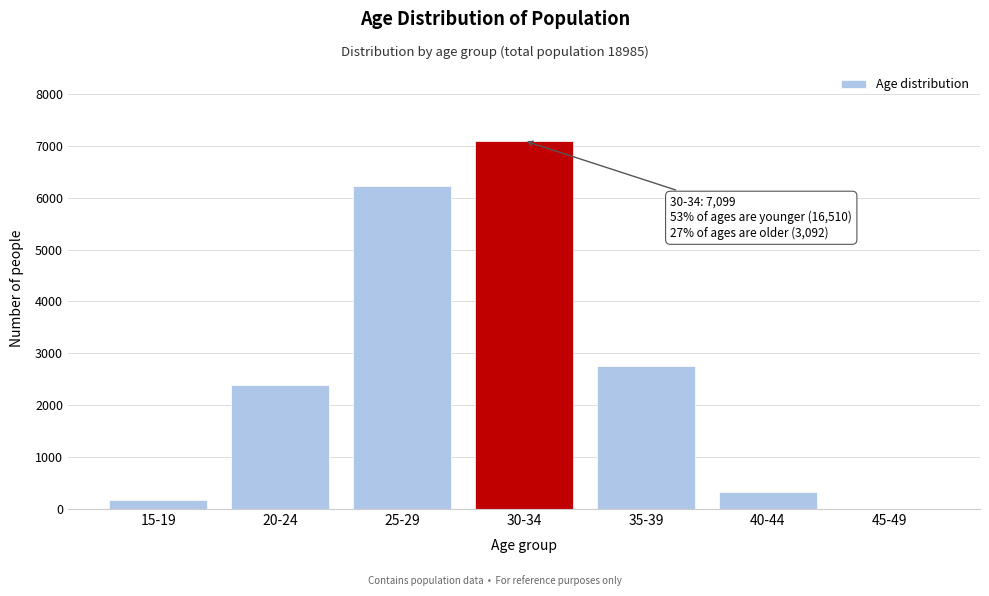

Reading left to right, what are all the values shown in this chart?

15-19=175	20-24=2398	25-29=6220	30-34=7099	35-39=2747	40-44=336	45-49=9